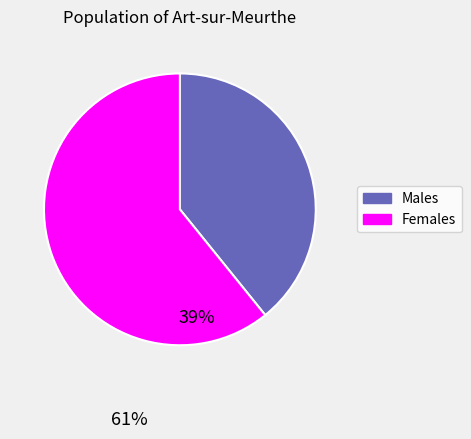

Do Females and Males together represent more than half of the pie?

Yes